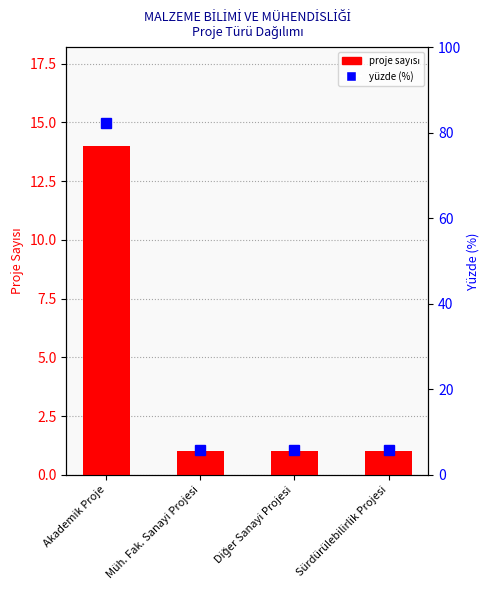

The chart shows a value of 25 at Akademik Proje. True or false?

False